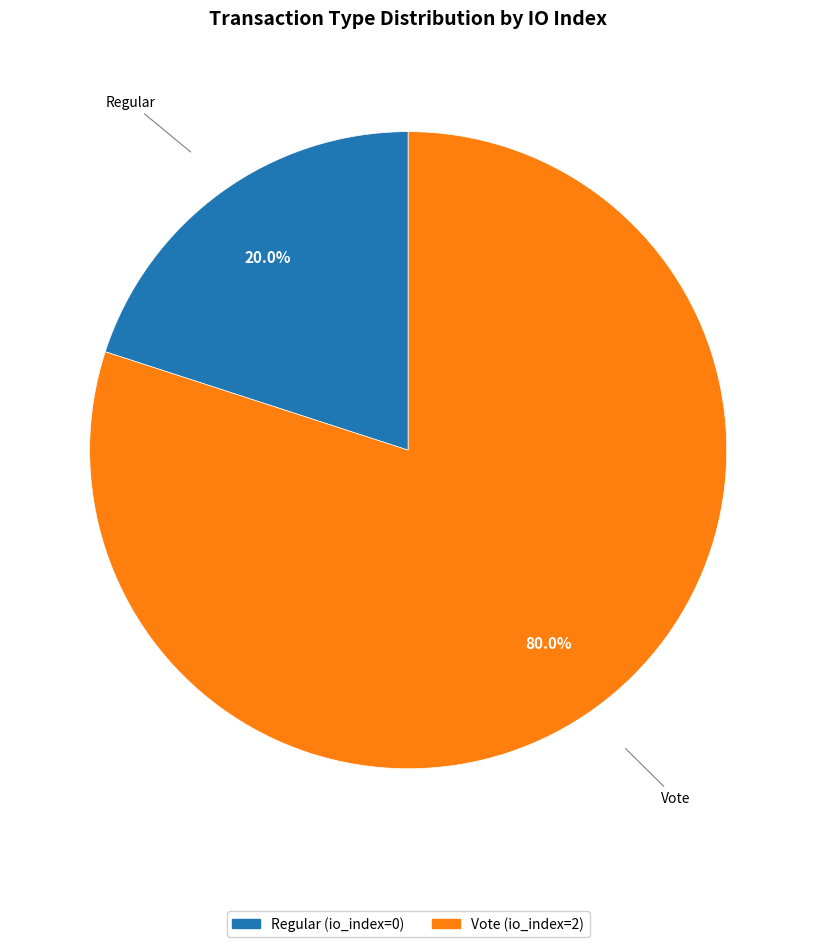

Is there a majority slice in this chart?

Yes